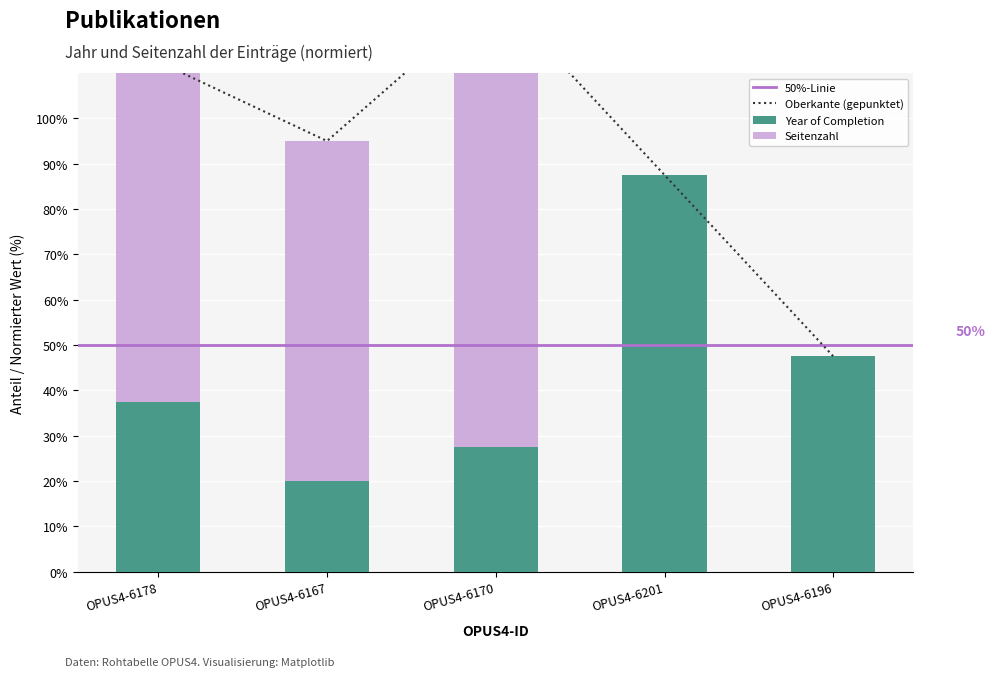

Reading right to left, transcribe all the data shown in this chart.

Year of Completion: OPUS4-6196=47.5	OPUS4-6201=87.5	OPUS4-6170=27.5	OPUS4-6167=20.0	OPUS4-6178=37.5
Seitenzahl: OPUS4-6196=0.0	OPUS4-6201=0.0	OPUS4-6170=100.0	OPUS4-6167=75.0	OPUS4-6178=75.0